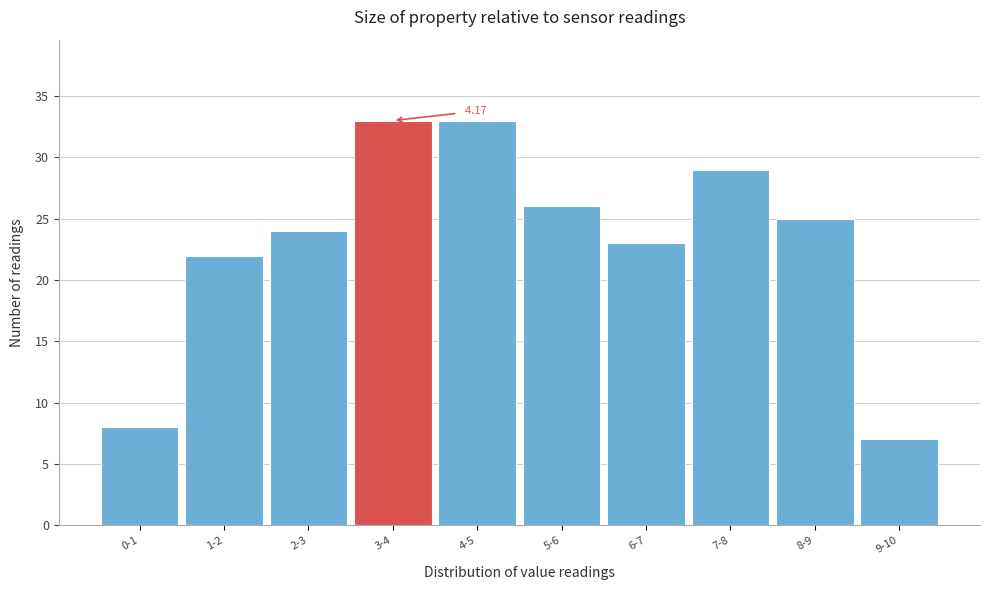

Approximately how many times larger is the value at 9-10 compared to 6-7?

0.3